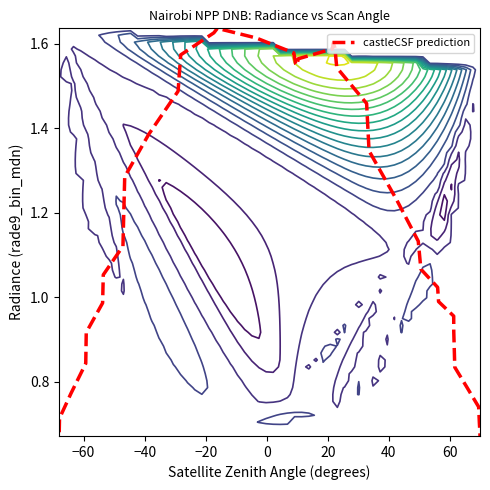

How many distinct data groups are displayed?

1